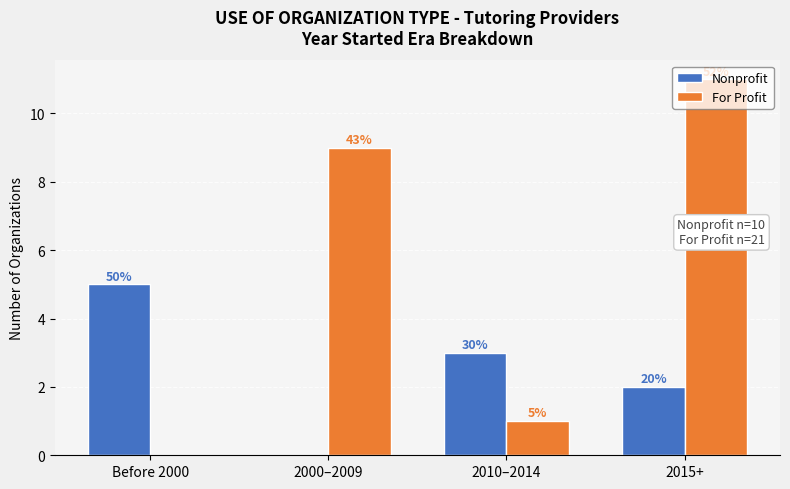

Reading left to right, what are all the values shown in this chart?

Nonprofit: 5	0	3	2
For Profit: 0	9	1	11